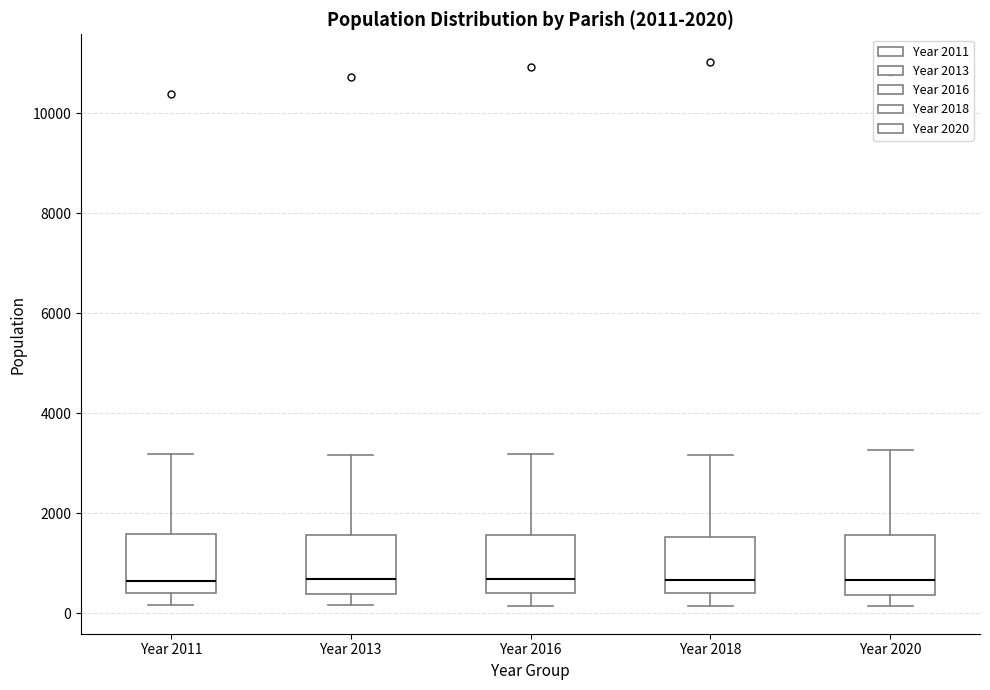

Reading left to right, read every box against the y-axis: the position of its median line, the range the box covers, and the ends of its whiskers. The values are not printed on the chart, so give them approximately, as read against the axis.

Year 2011: median 600, box 400 to 1600, whiskers 200 to 3200
Year 2013: median 600, box 400 to 1600, whiskers 200 to 3200
Year 2016: median 600, box 400 to 1600, whiskers 200 to 3200
Year 2018: median 600, box 400 to 1600, whiskers 200 to 3200
Year 2020: median 600, box 400 to 1600, whiskers 200 to 3200